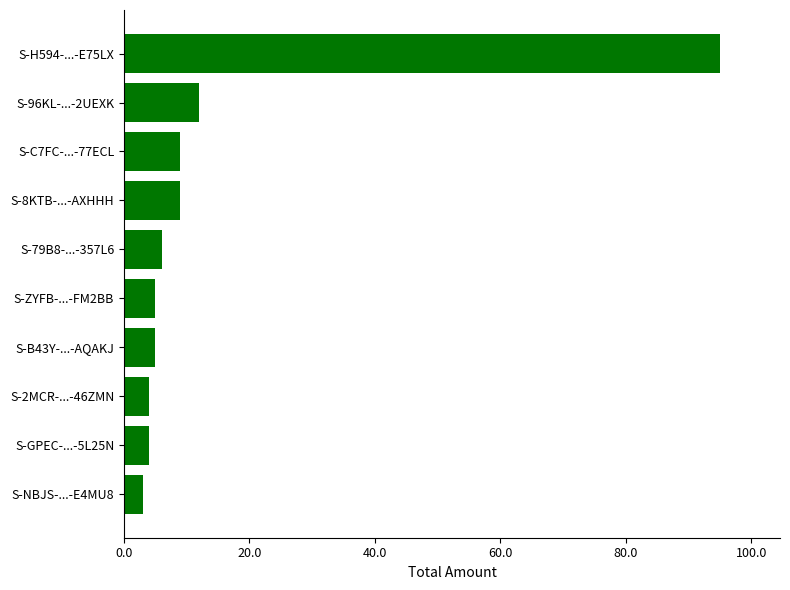

Reading bottom to top, transcribe all the data shown in this chart.

S-NBJS-...-E4MU8=3.0	S-GPEC-...-5L25N=4.0	S-2MCR-...-46ZMN=4.0	S-B43Y-...-AQAKJ=5.0	S-ZYFB-...-FM2BB=5.0	S-79B8-...-357L6=6.0	S-8KTB-...-AXHHH=9.0	S-C7FC-...-77ECL=9.0	S-96KL-...-2UEXK=12.0	S-H594-...-E75LX=95.1